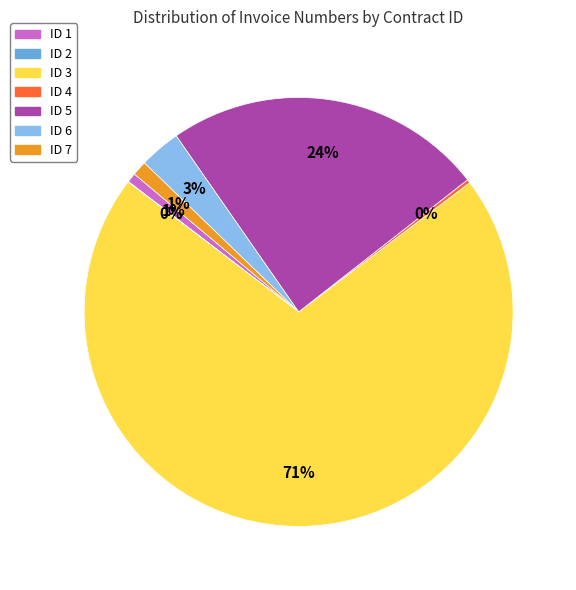

Between ID 3 and ID 7, which is larger?

ID 3